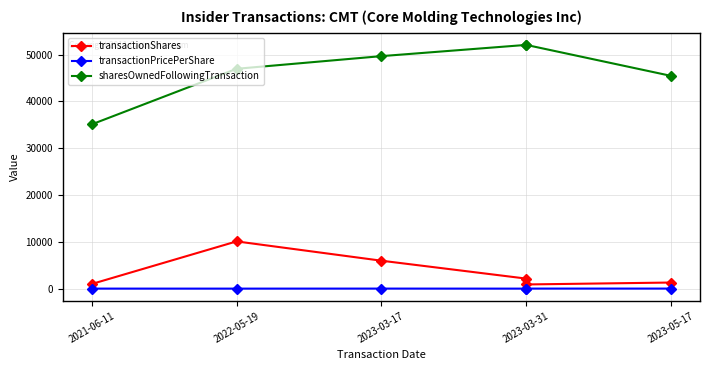

True or false: transactionPricePerShare and transactionShares cross at least once.

False